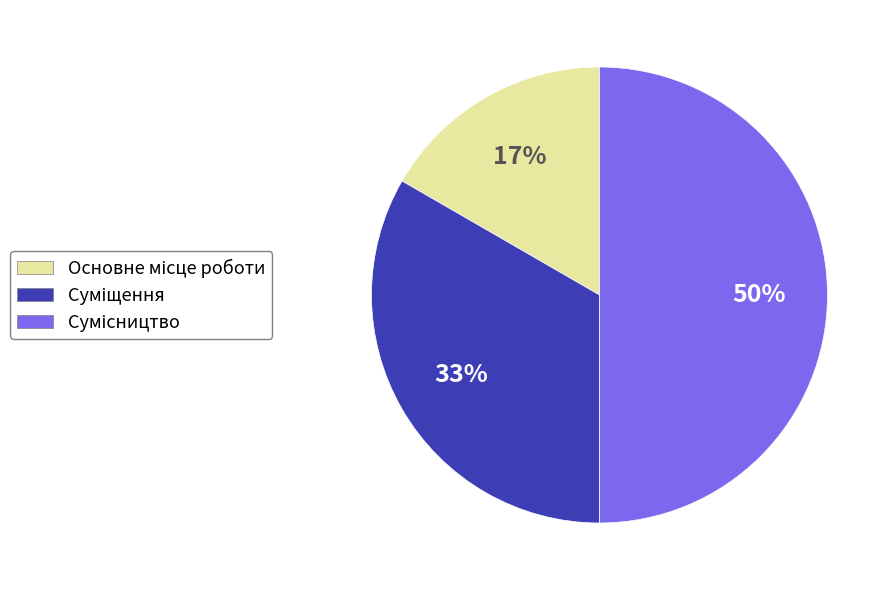

To the nearest percent, what is the difference between the largest and smallest slice percentages?

33%